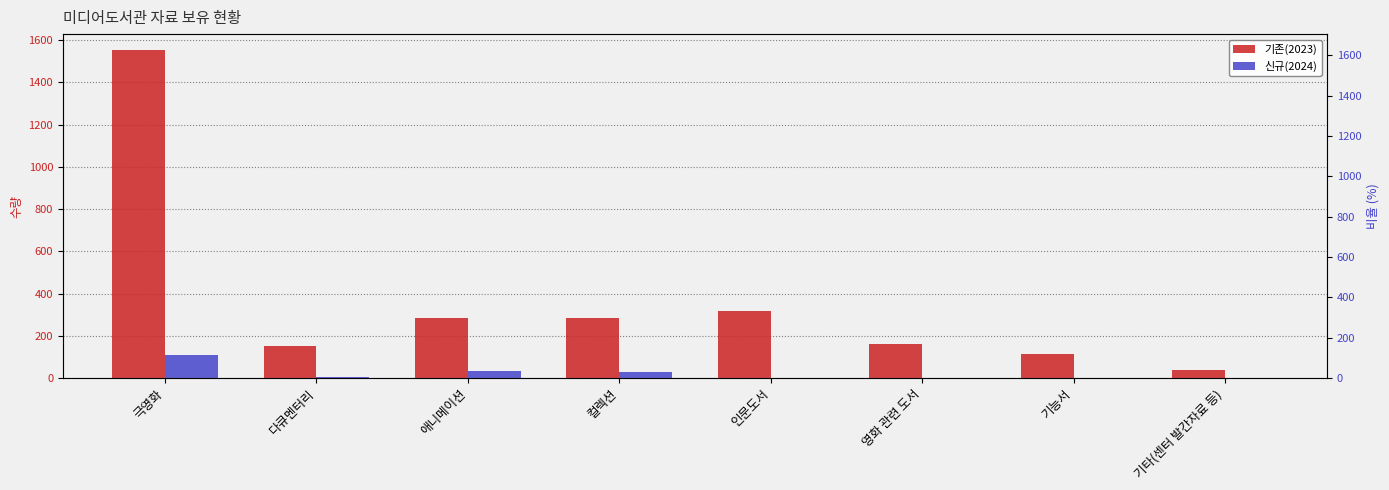

What position from the left is 애니메이션?

3